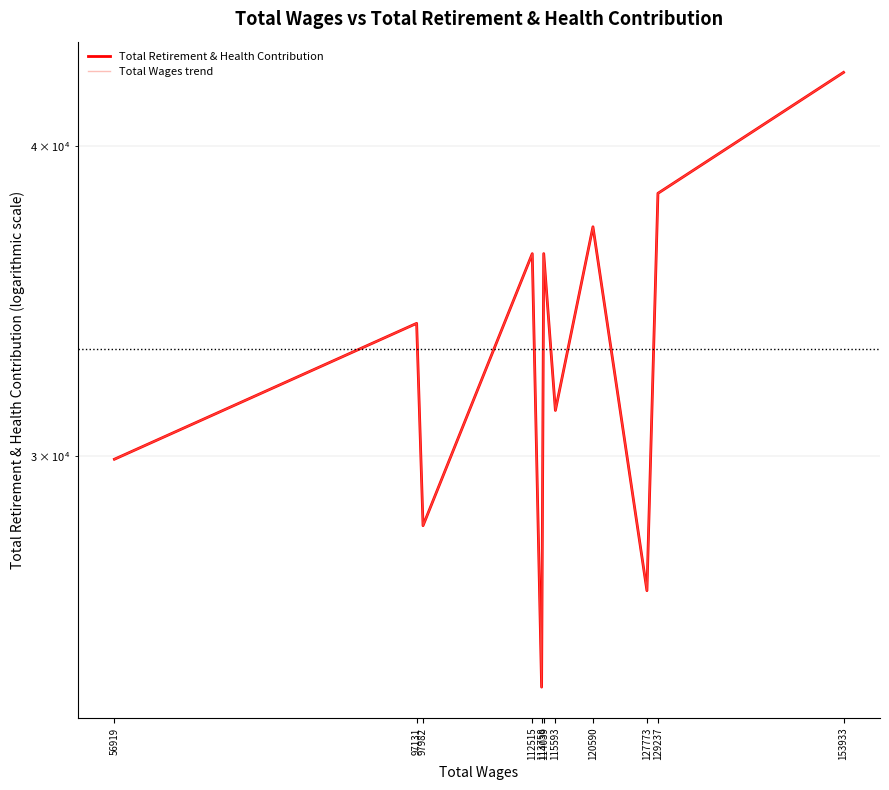

True or false: Total Retirement & Health Contribution and Total Wages trend cross at least once.

False